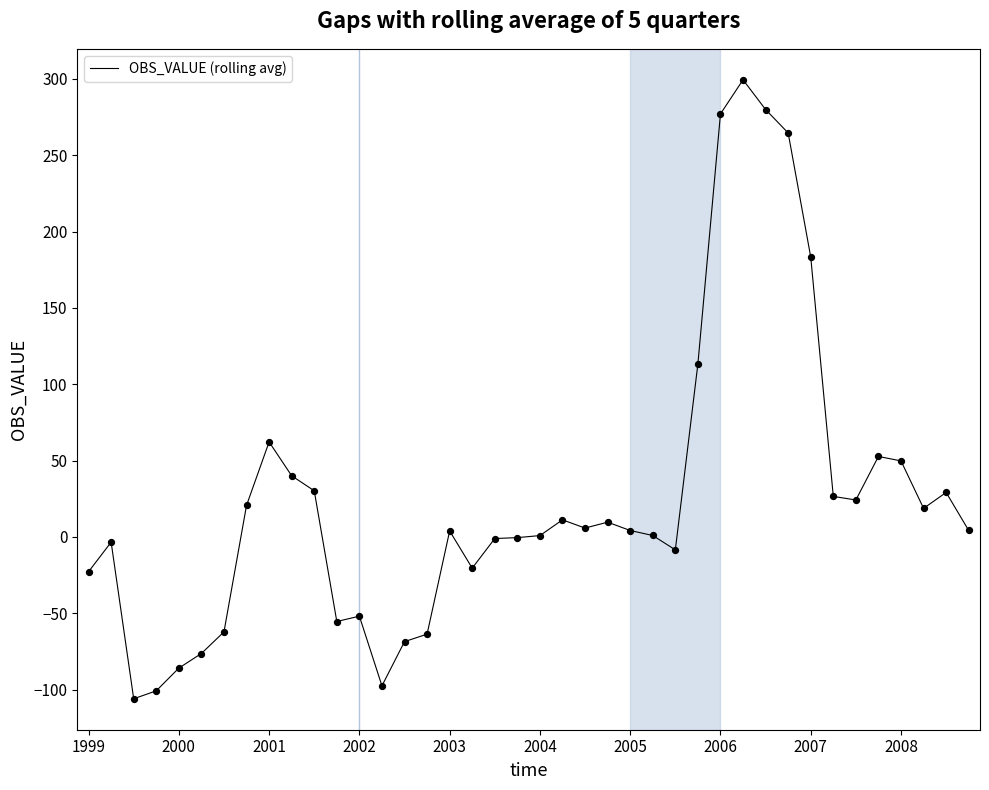

What is the maximum value shown in the chart?

299.4